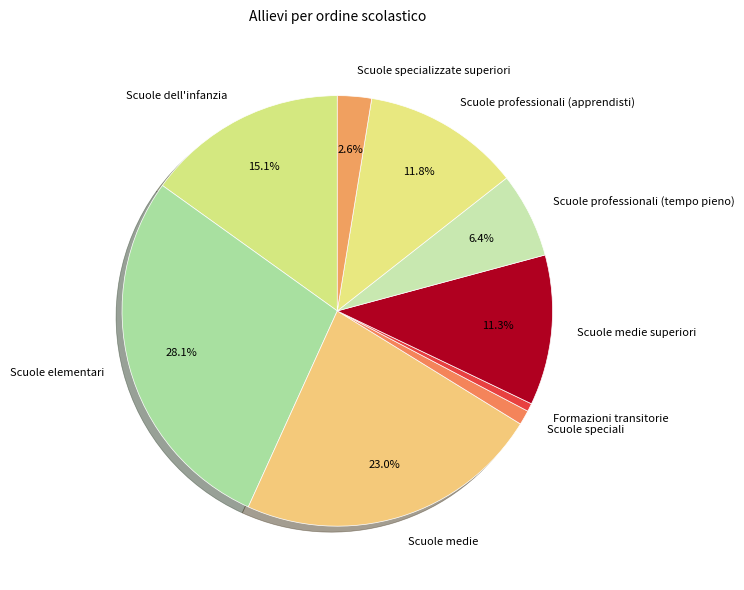

To the nearest percent, what percentage of the pie is Scuole medie superiori?

11%